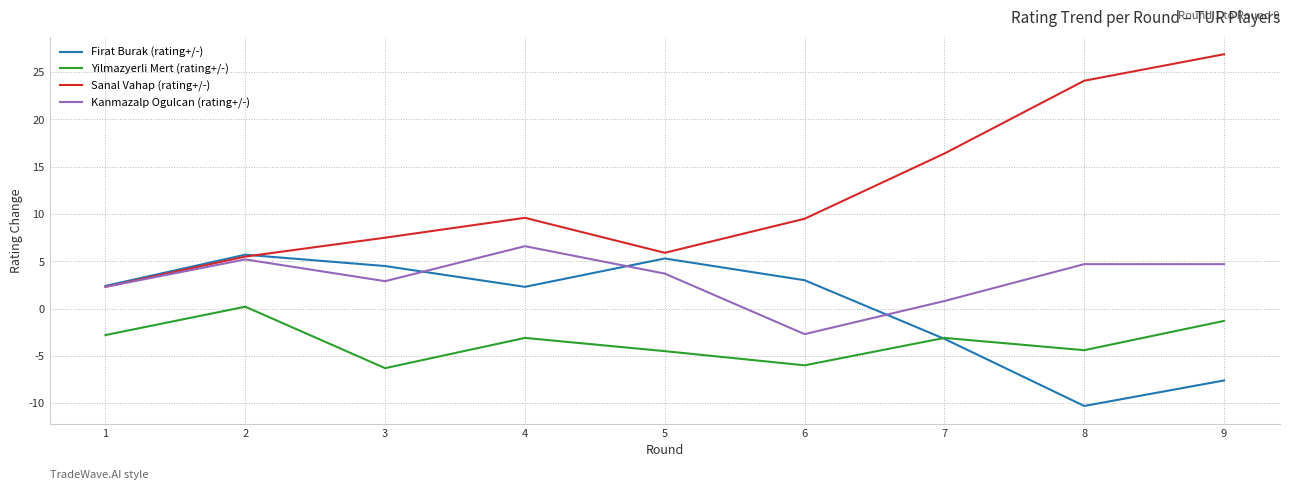

What value does the Sanal Vahap (rating+/-) series have at 6?

9.5